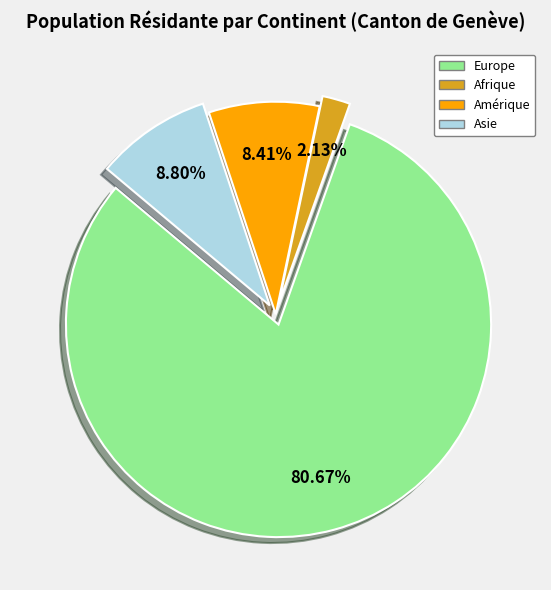

How many segments does this pie chart have?

4